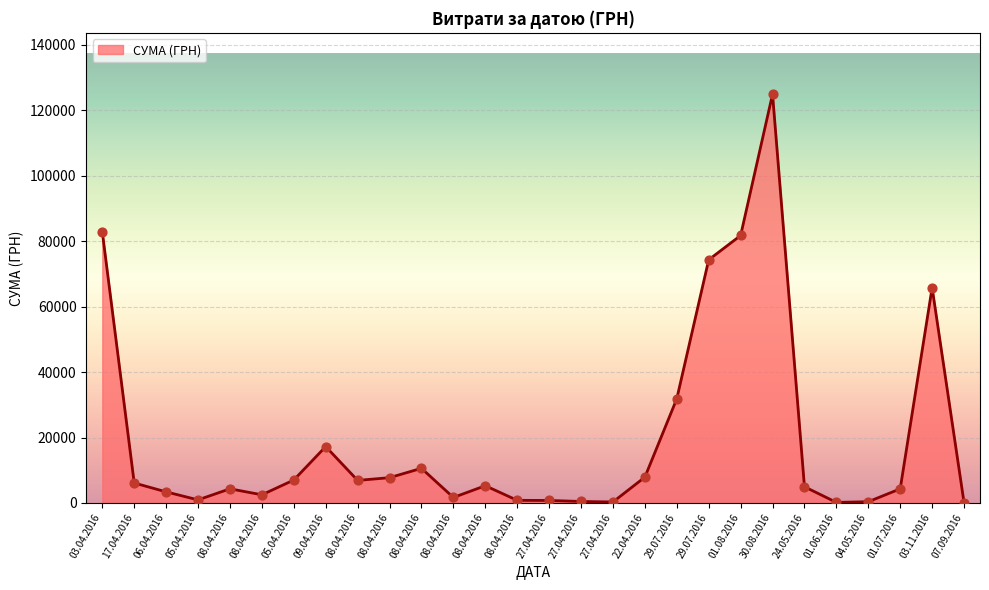

Does the chart have visible grid lines?

Yes